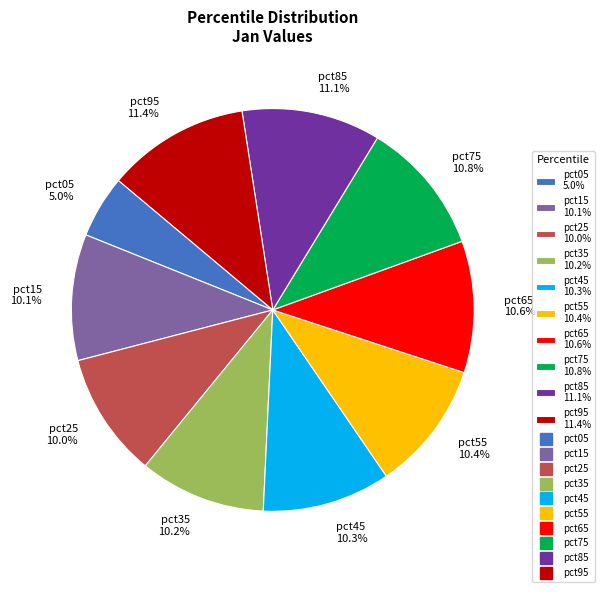

To the nearest percent, what is the difference between the largest and smallest slice percentages?

6%